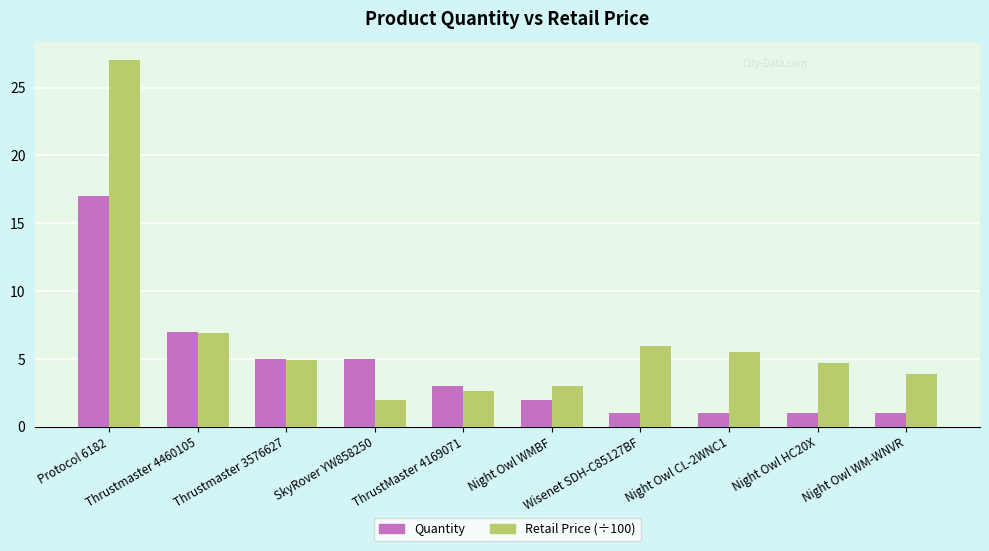

Reading left to right, list all the values displayed in this chart.

Quantity: 17.0	7.0	5.0	5.0	3.0	2.0	1.0	1.0	1.0	1.0
Retail Price (÷100): 27.0	6.9	5.0	2.0	2.7	3.0	6.0	5.5	4.7	3.9